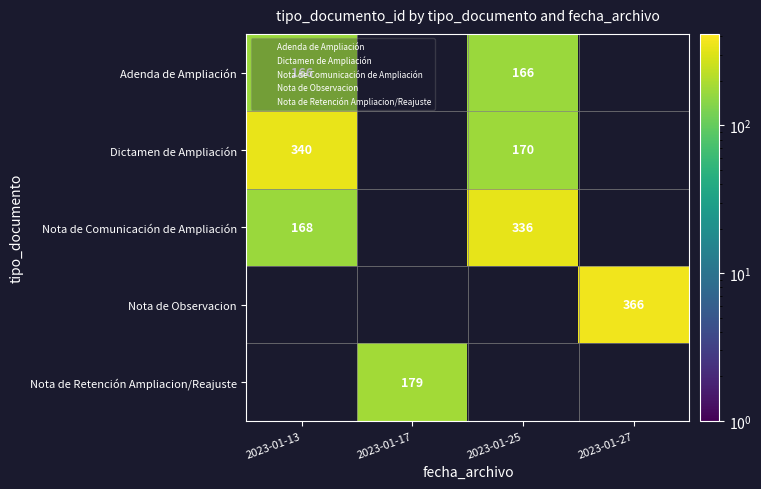

What is the lowest value of the Dictamen de Ampliación series?

170.0